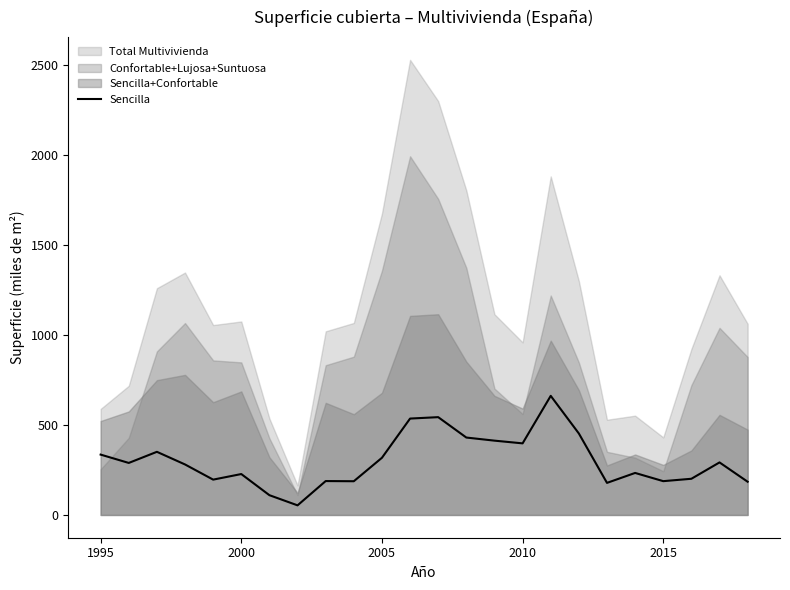

The value of Sencilla at 2010 is 398.0. True or false?

True